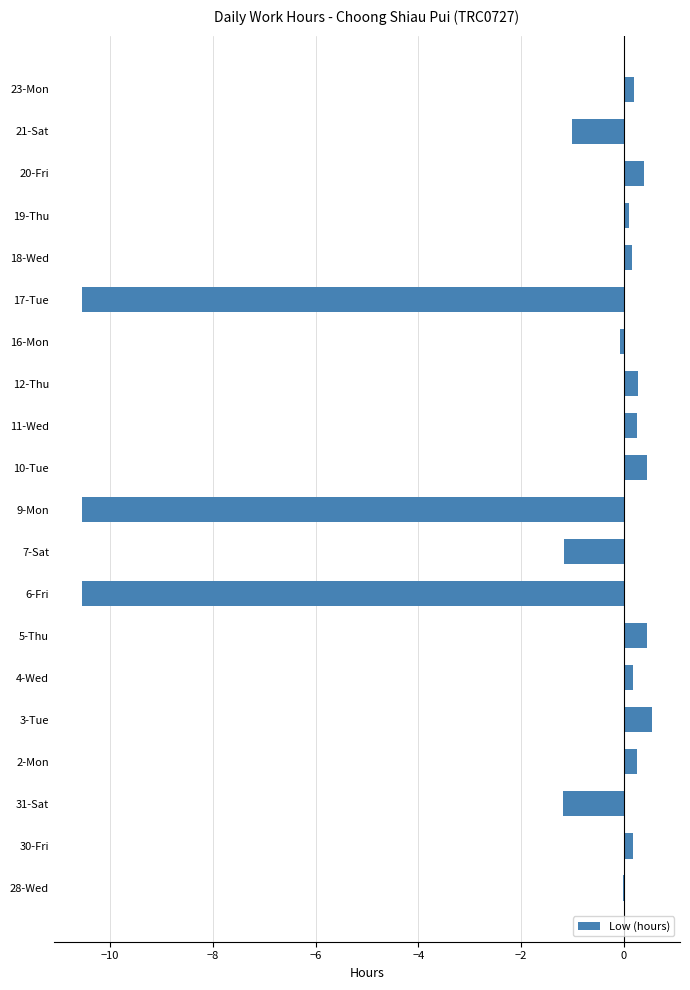

Are the bars horizontal?

Yes